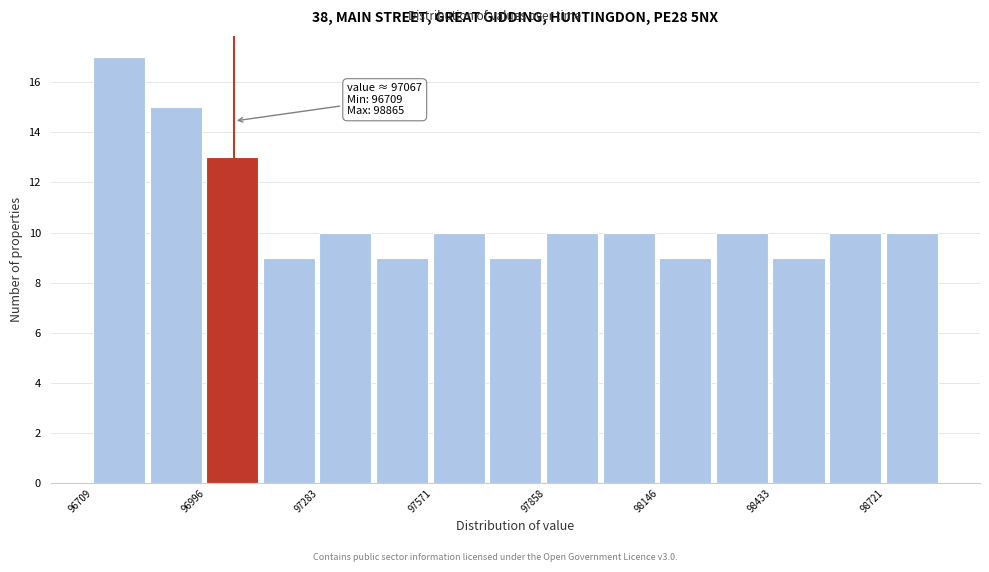

Read against the x-axis, roughly where is the centre of the tallest bar?

96800